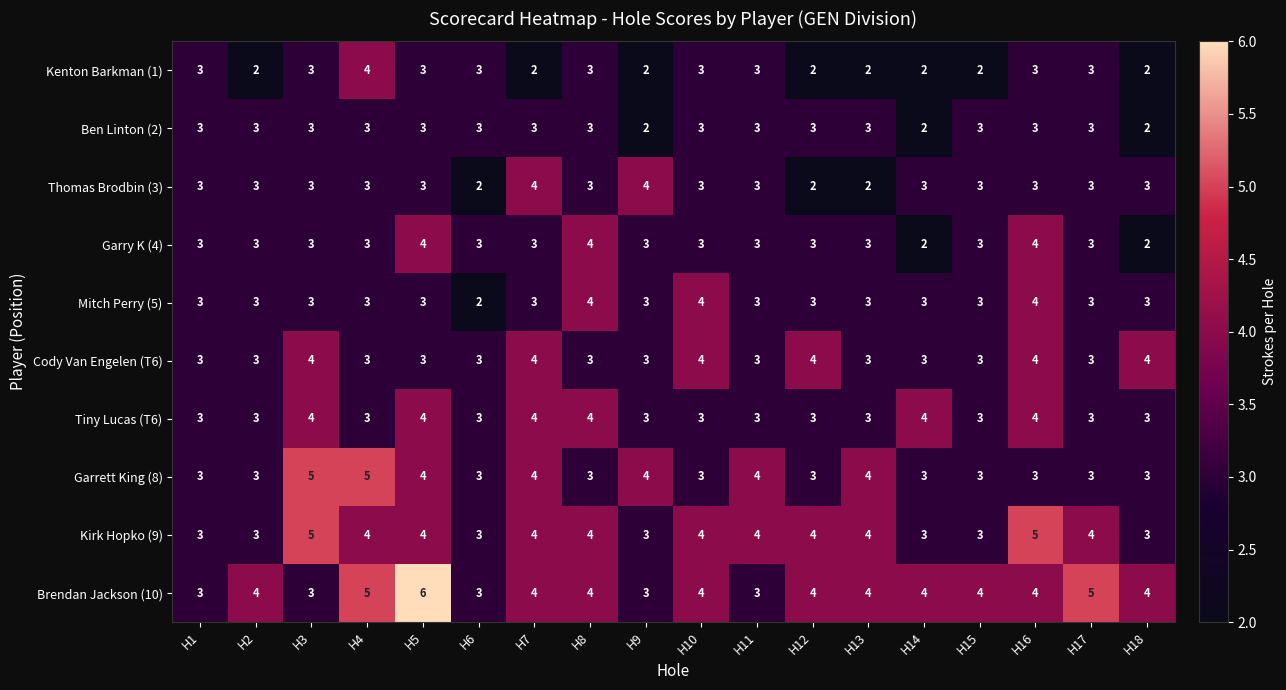

What is the sum of all Kirk Hopko (9) values?

67